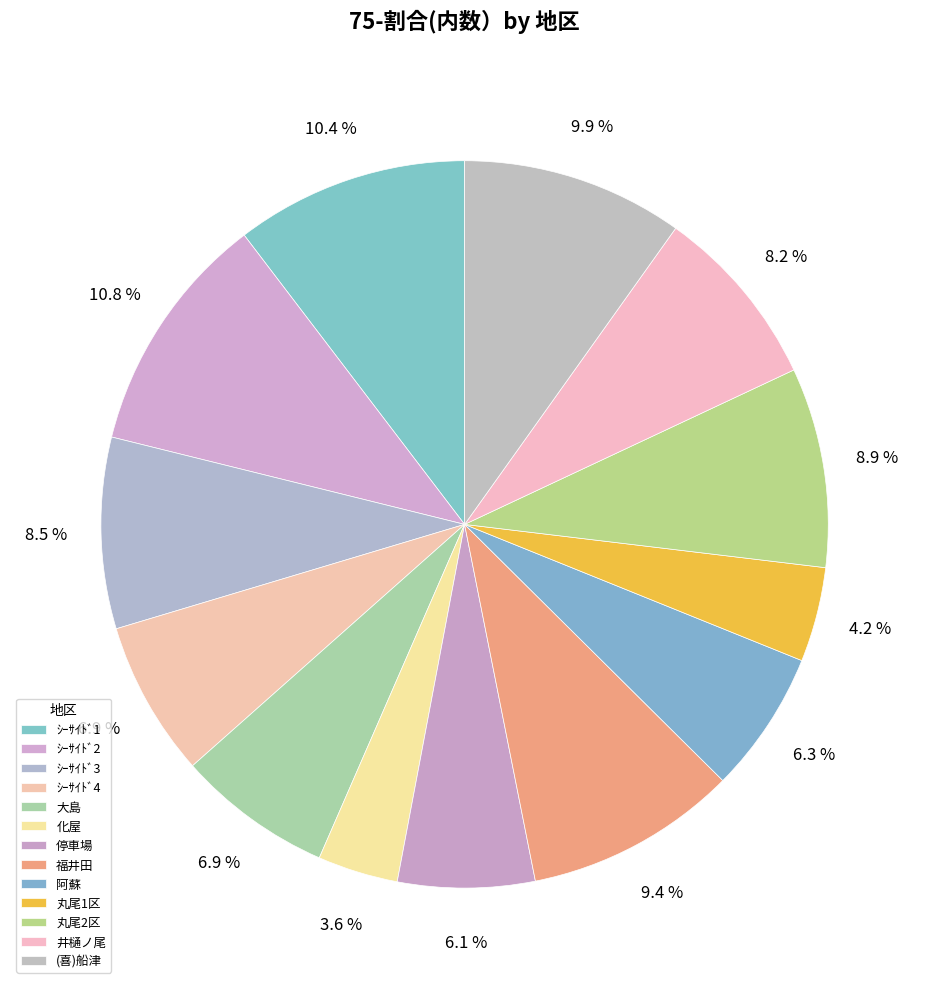

To the nearest percent, what is the average slice percentage?

8%